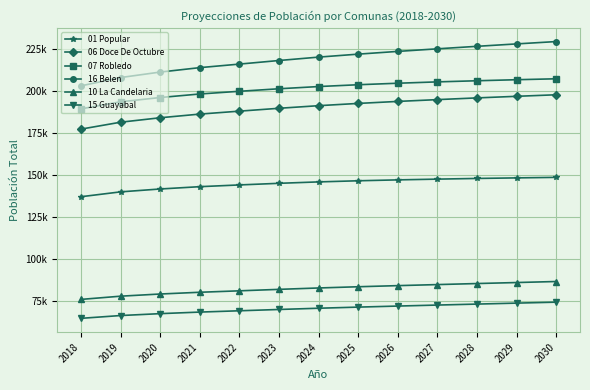

Does the chart have visible grid lines?

Yes